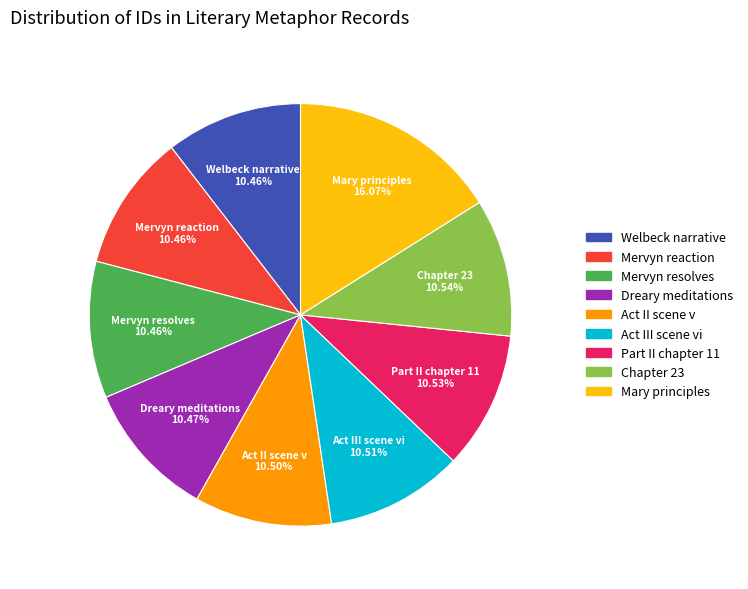

To the nearest percent, what is the average slice percentage?

11%